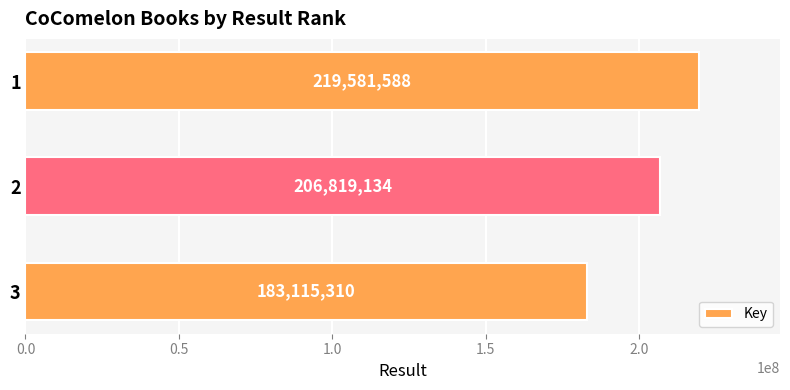

How many data points are less than 206819134?

1